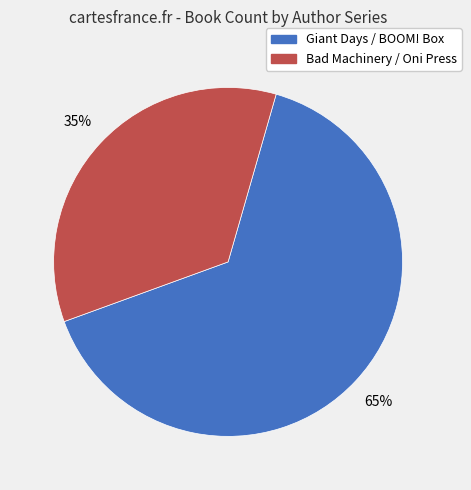

To the nearest percent, what is the average slice percentage?

50%